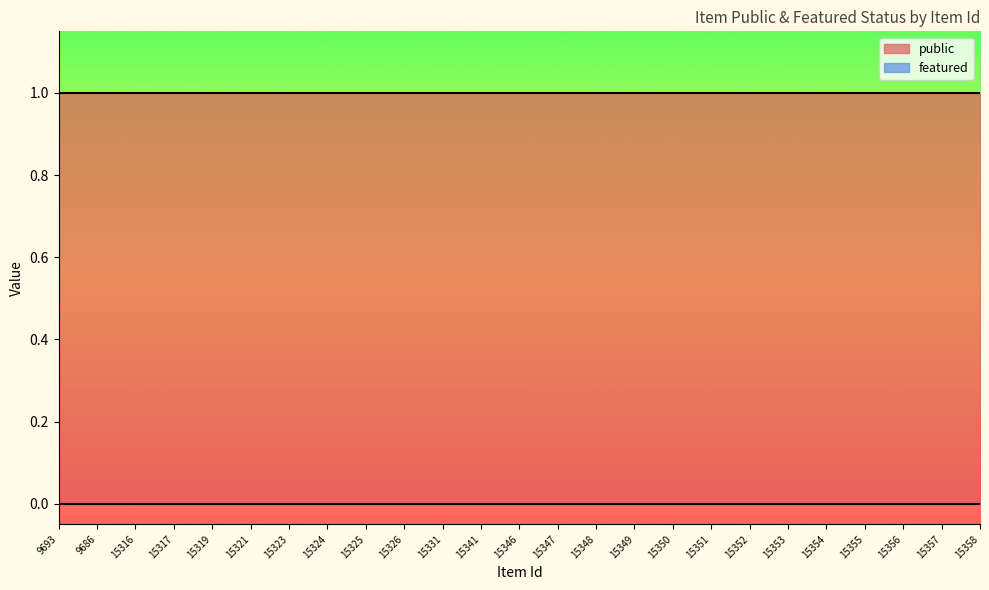

Which series has the widest spread of values?

public